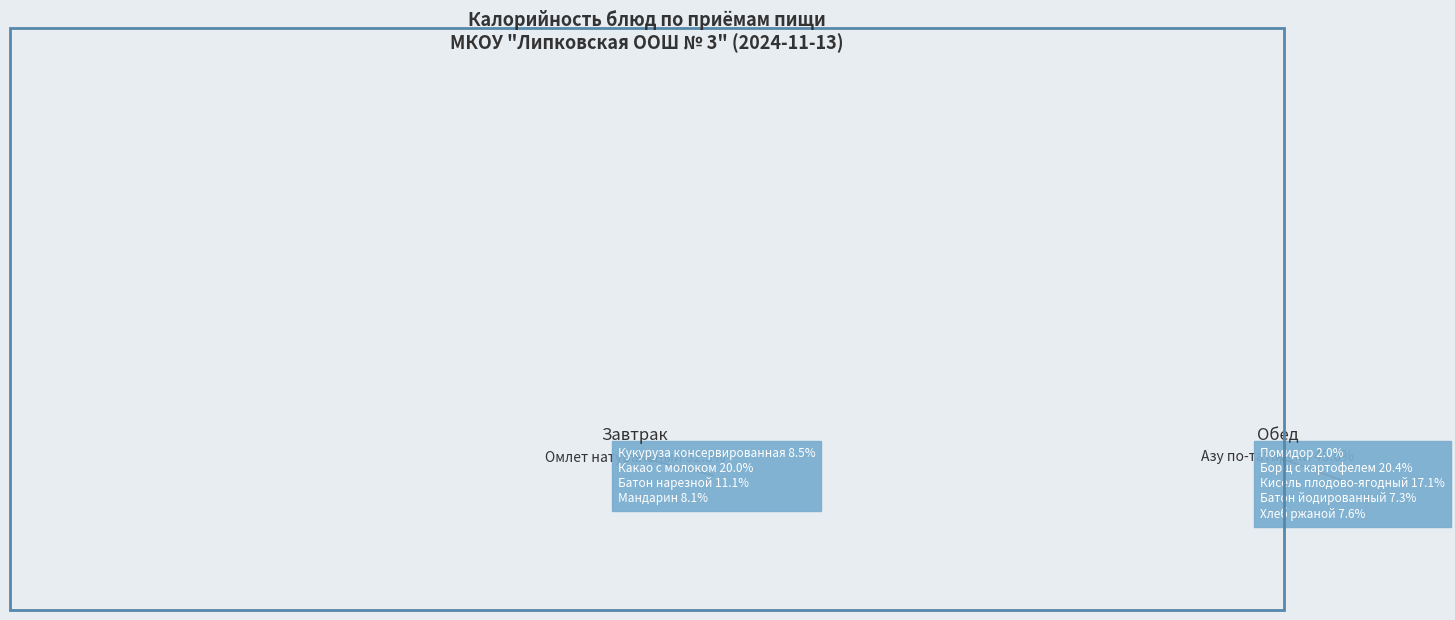

To the nearest percent, what is the average slice percentage?

9%